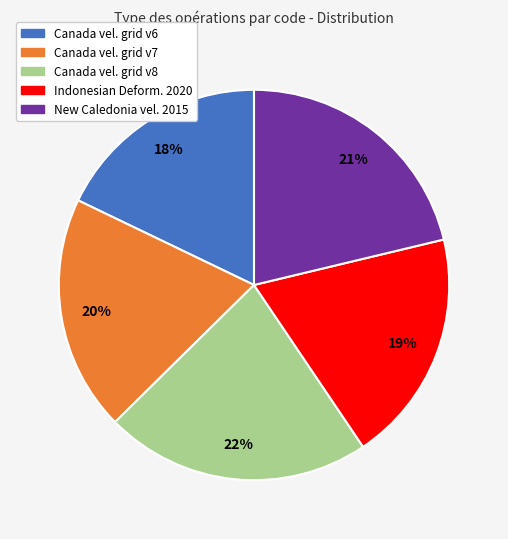

True or false: Indonesian Deform. 2020 accounts for 11% of the total.

False